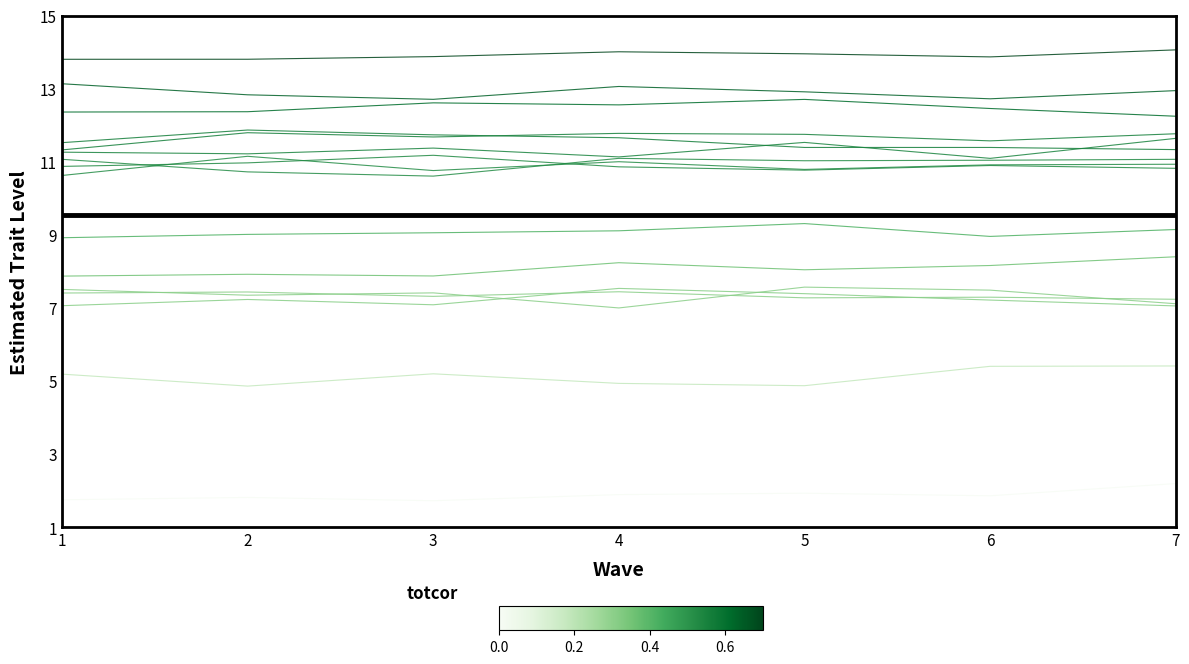

Reading left to right, extract all data points from this chart.

59C34AAD: 11.5	11.9	11.7	11.7	11.4	11.4	11.3
2D35E298: 7.5	7.4	7.4	7.0	7.6	7.5	7.1
902083F4: 13.8	13.8	13.9	14.0	14.0	13.9	14.1
EB895F22: 8.9	9.0	9.1	9.1	9.3	9.0	9.2
C5341C16: 5.2	4.9	5.2	4.9	4.9	5.4	5.4
ADDFB501: 13.1	12.8	12.7	13.1	12.9	12.7	13.0
EDCD6085: 10.6	11.2	10.8	11.0	10.8	10.9	10.9
FE2017FE: 11.3	11.8	11.7	11.8	11.8	11.6	11.8
C9B8D477: 1.8	1.8	1.7	1.9	1.9	1.9	2.2
6B44865B: 11.3	11.2	11.4	11.1	11.5	11.1	11.6
05750FF2: 11.1	10.7	10.6	11.1	11.0	11.0	11.1
0B175041: 7.1	7.2	7.1	7.5	7.4	7.2	7.1
2DFD53C2: 12.4	12.4	12.6	12.6	12.7	12.5	12.3
6D889054: 7.4	7.4	7.3	7.4	7.3	7.3	7.2
966C40FC: 7.9	7.9	7.9	8.2	8.0	8.2	8.4
622FF580: 10.9	11.0	11.2	10.9	10.8	10.9	10.8
mean: 9.6	9.6	9.6	9.6	9.6	9.6	9.6